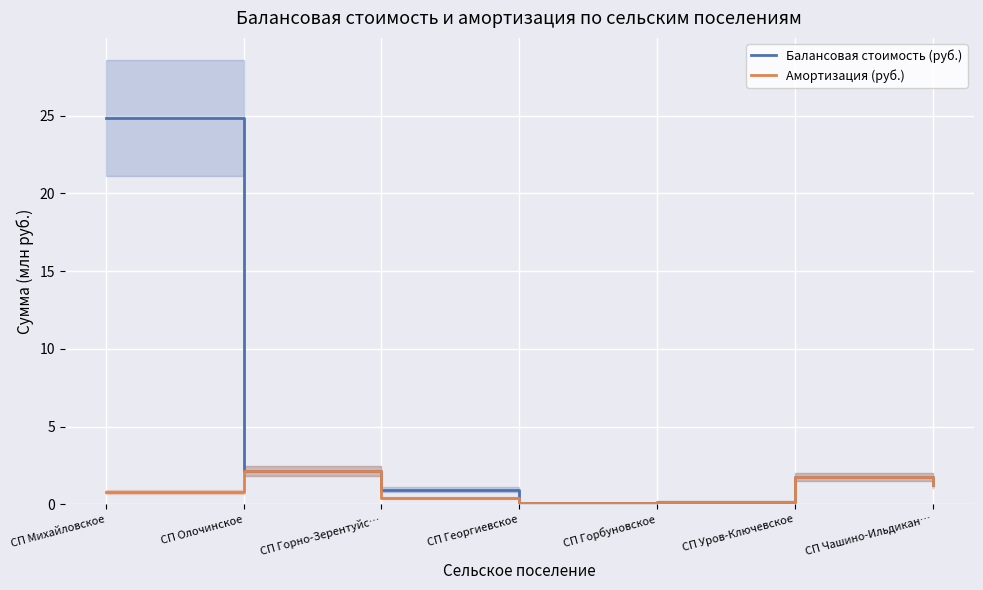

What are all the series names shown in the legend?

Балансовая стоимость (руб.), Амортизация (руб.)